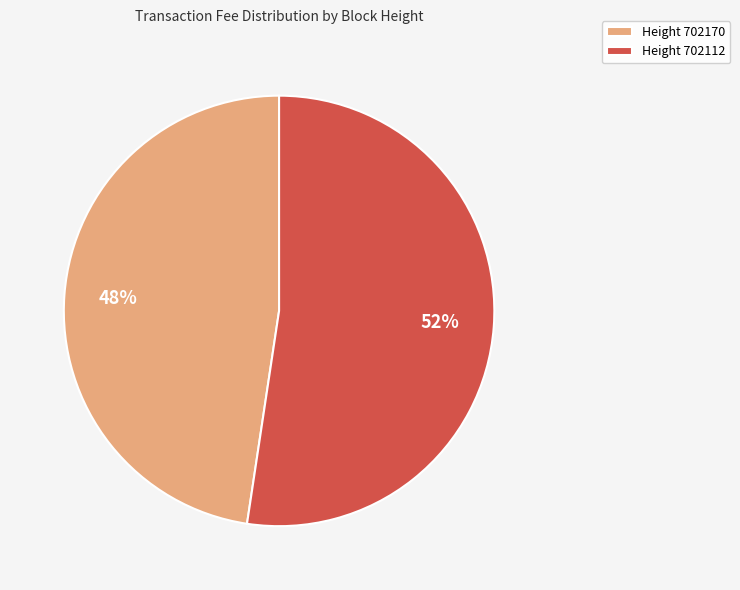

Do Height 702112 and Height 702170 together represent more than half of the pie?

Yes